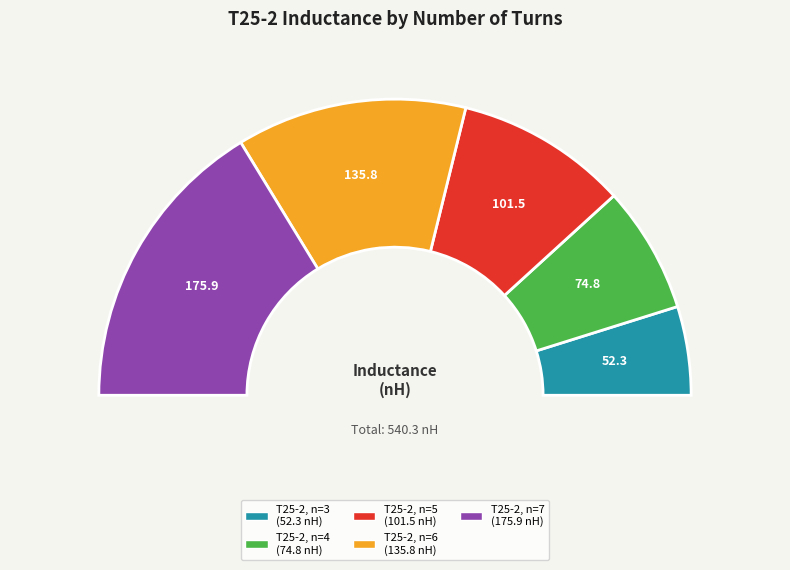

Rank the categories by value from lowest to highest.

T25-2, n=3, T25-2, n=4, T25-2, n=5, T25-2, n=6, T25-2, n=7